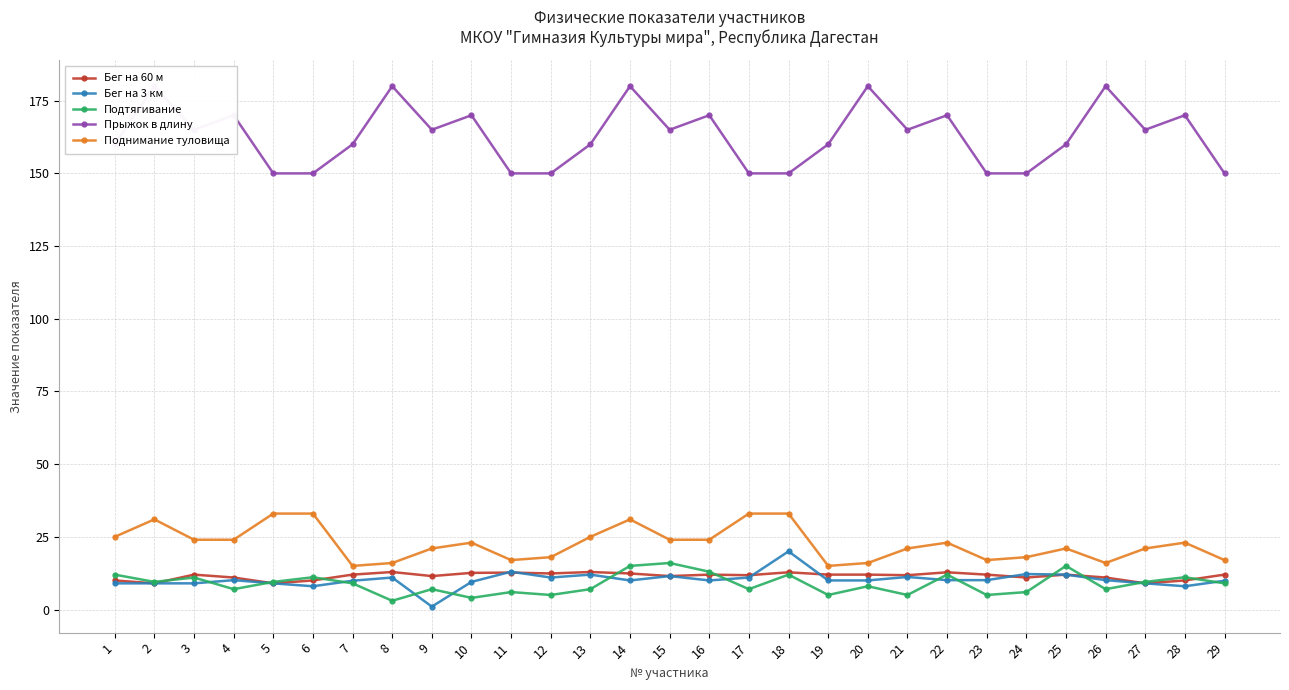

What is the value of the Бег на 60 м point at the 13th from the left?

12.9